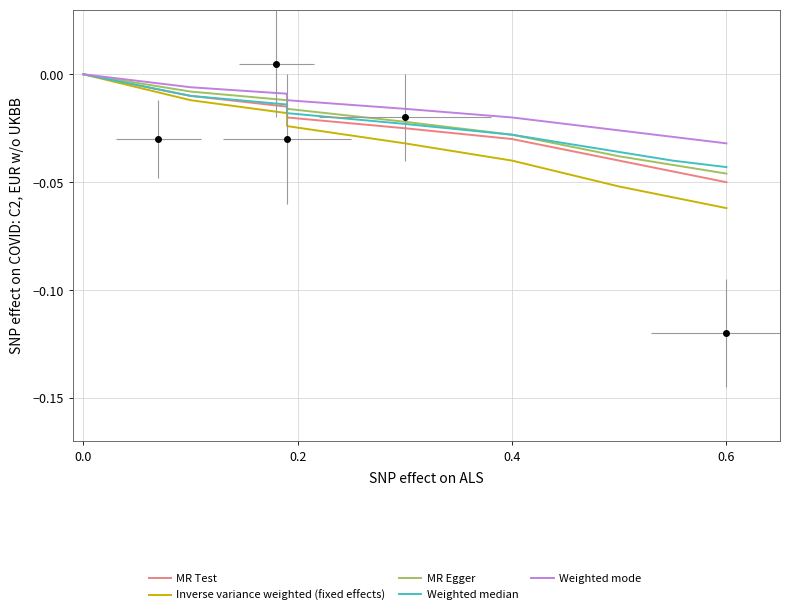

True or false: Weighted median and Weighted mode intersect in this chart.

False